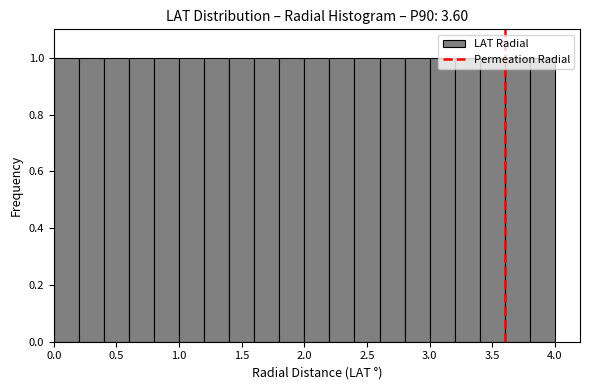

Reading left to right, list every bar in this chart as the range it spans on the x-axis followed by its height. The values are not printed on the chart, so give them approximately, as read against the axis.

0.0 to 0.2: 1
0.2 to 0.4: 1
0.4 to 0.6: 1
0.6 to 0.8: 1
0.8 to 1.0: 1
1.0 to 1.2: 1
1.2 to 1.4: 1
1.4 to 1.6: 1
1.6 to 1.8: 1
1.8 to 2.0: 1
2.0 to 2.2: 1
2.2 to 2.4: 1
2.4 to 2.6: 1
2.6 to 2.8: 1
2.8 to 3.0: 1
3.0 to 3.2: 1
3.2 to 3.4: 1
3.4 to 3.6: 1
3.6 to 3.8: 1
3.8 to 4.0: 1